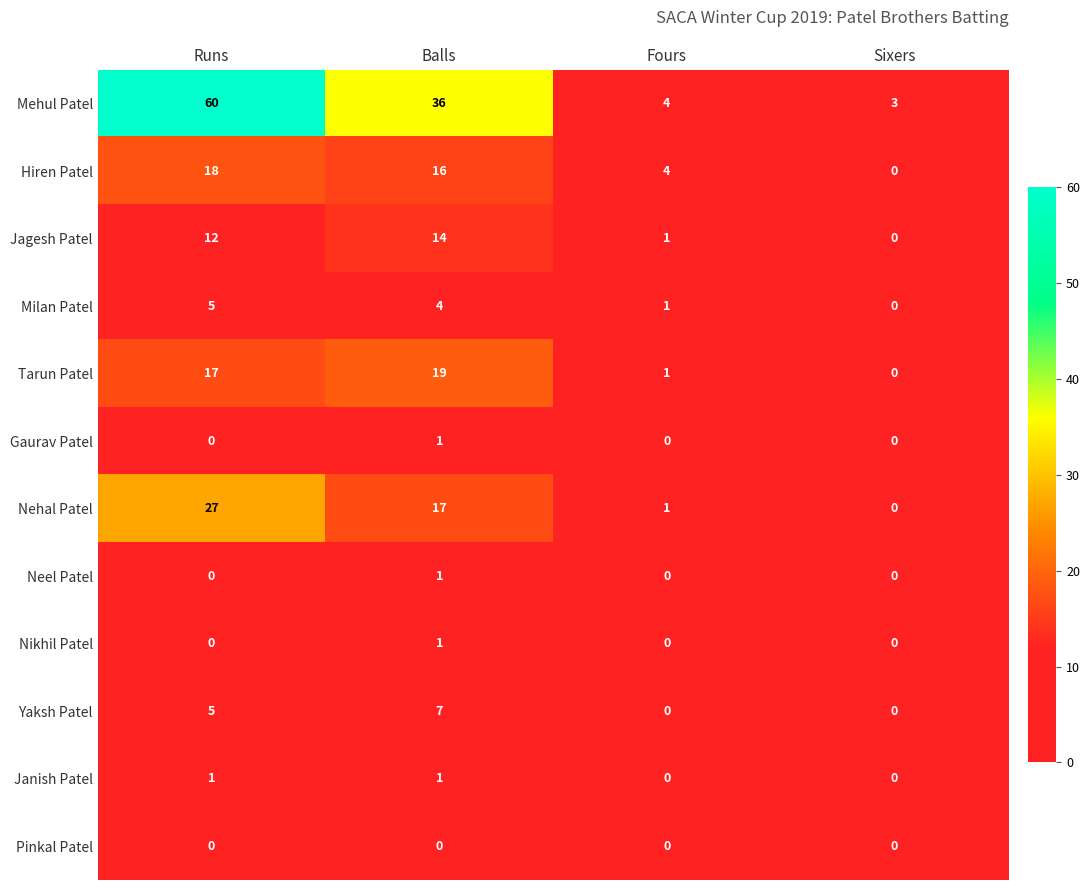

What is the maximum value shown in the chart?

60